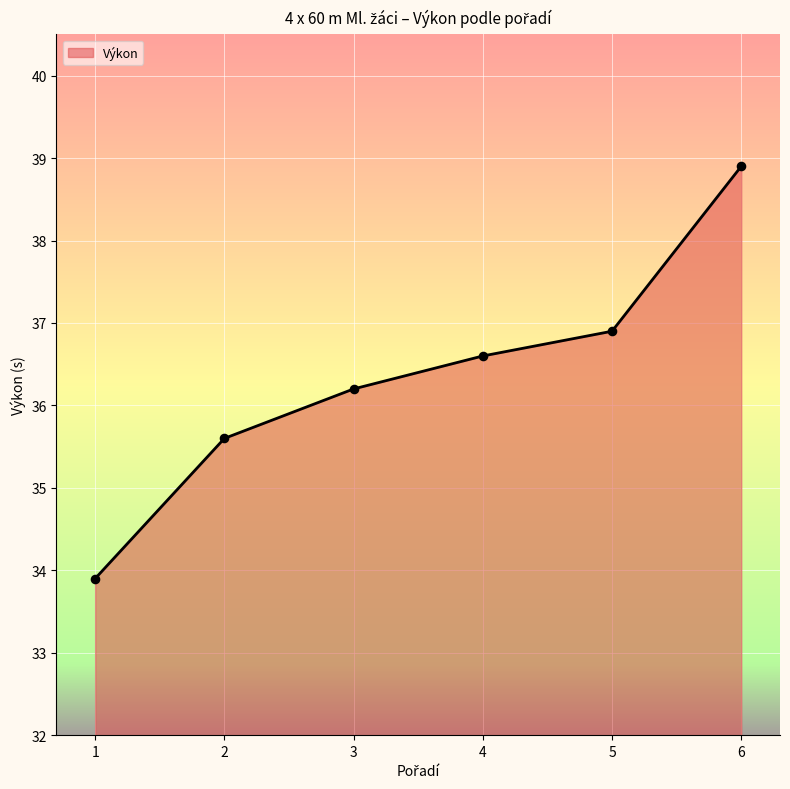

What is the change in value from 1 to 2?

+1.7